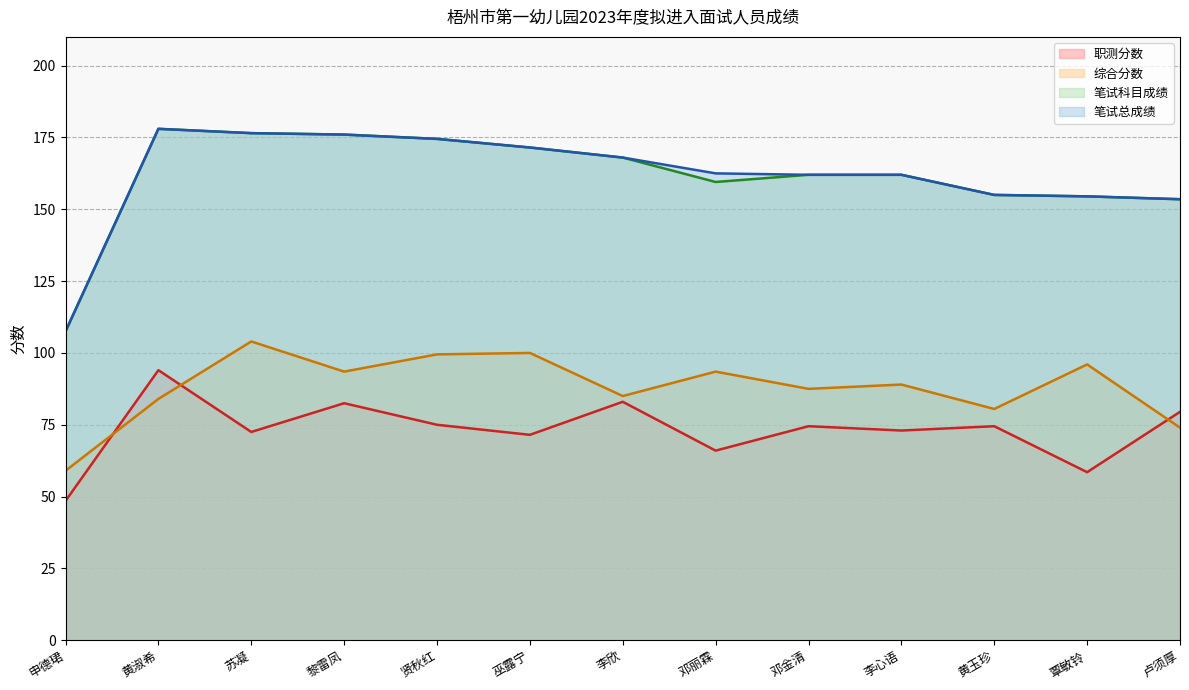

At which label does 综合分数 reach its minimum?

申德珺